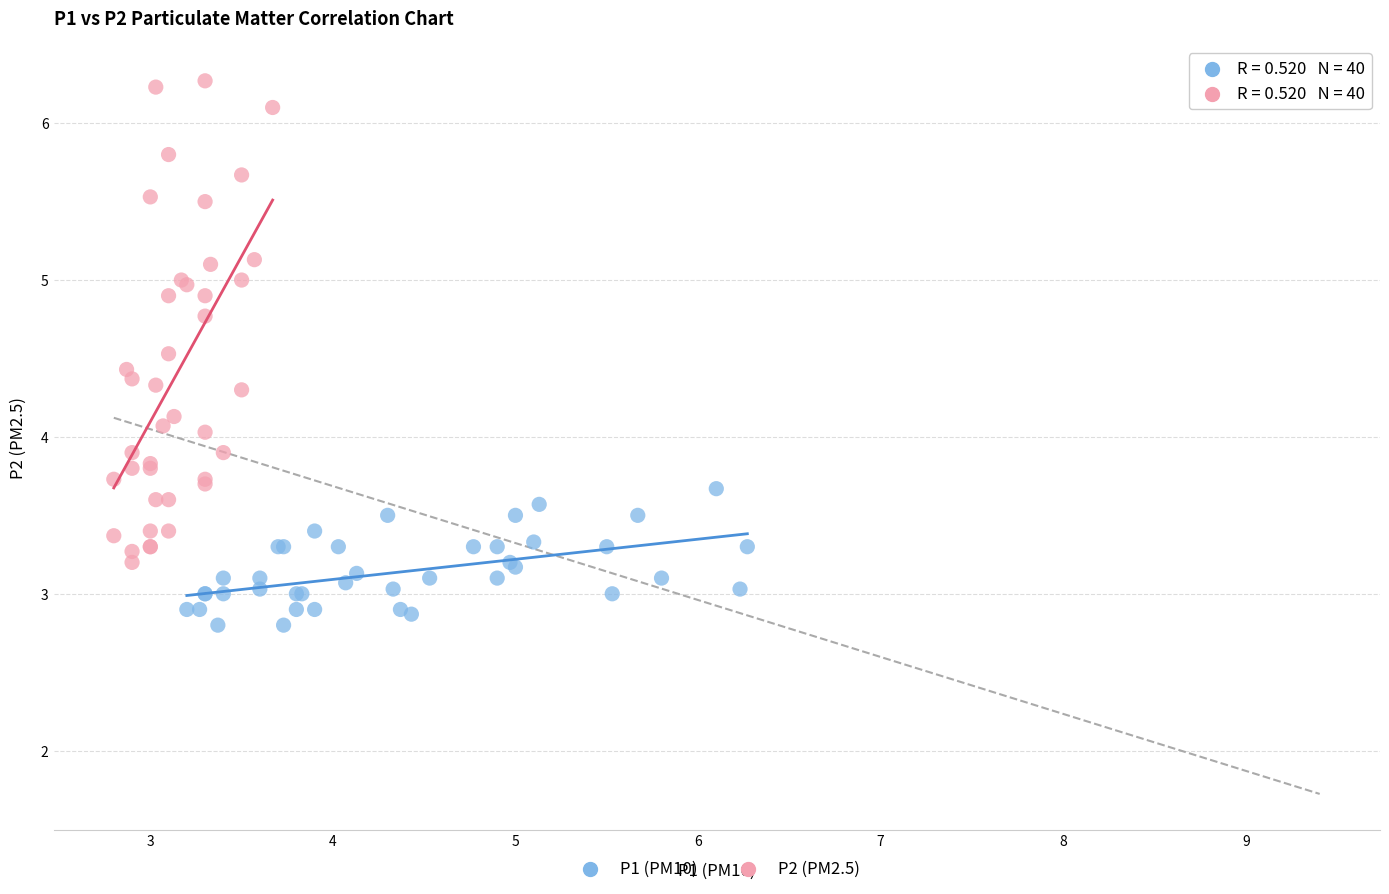

Which series reaches the maximum Y coordinate?

P2 (PM2.5)